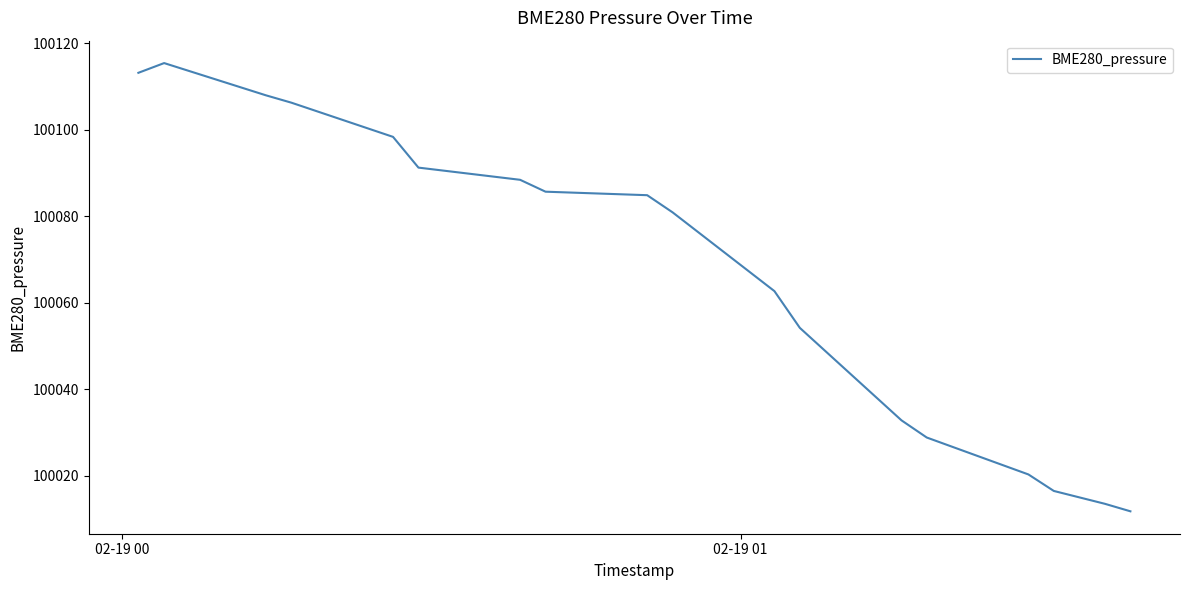

How many categories are shown in the chart?

18